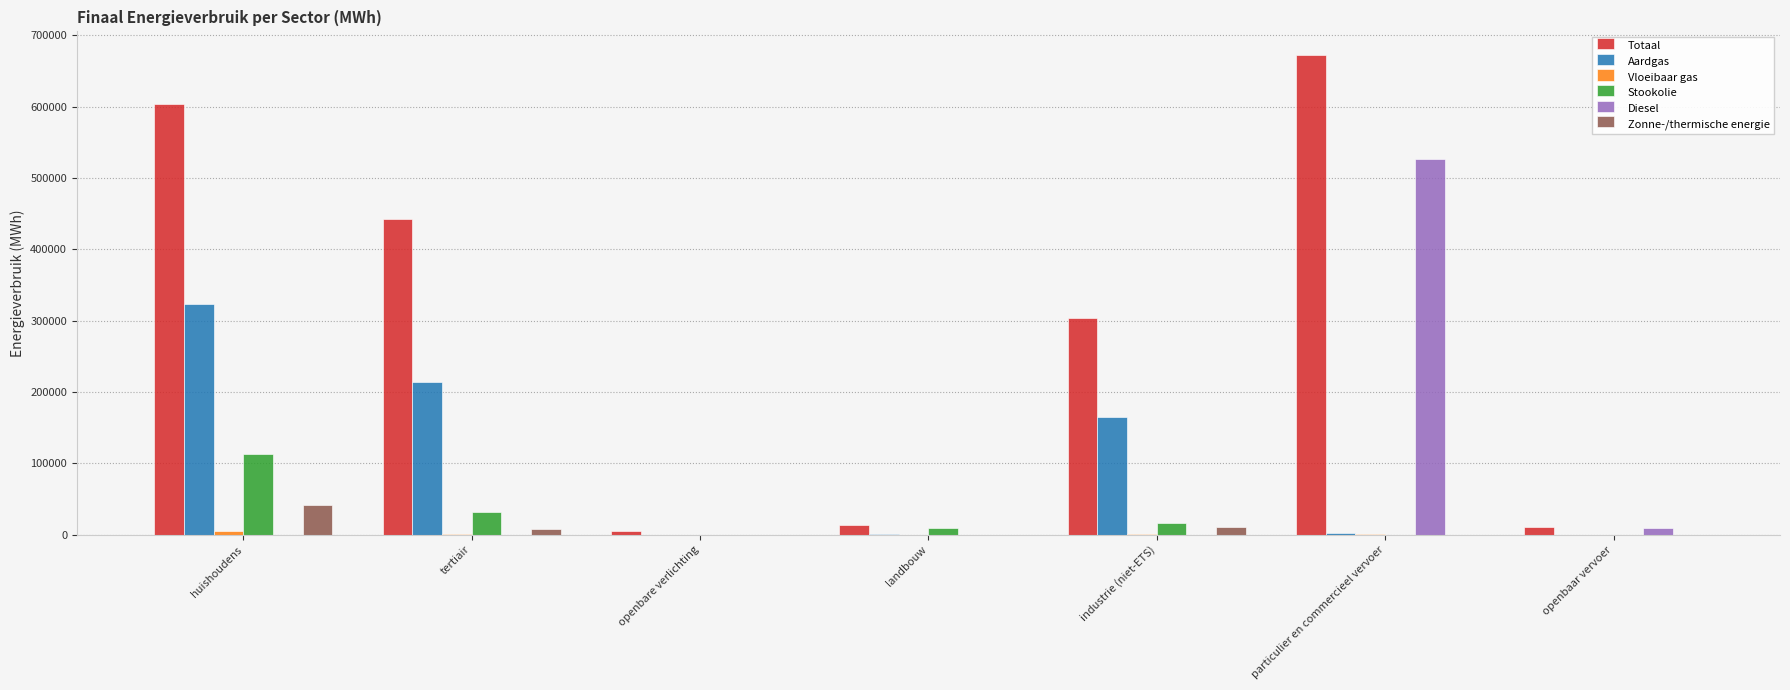

What is the total value across all series at industrie (niet-ETS)?

497708.8